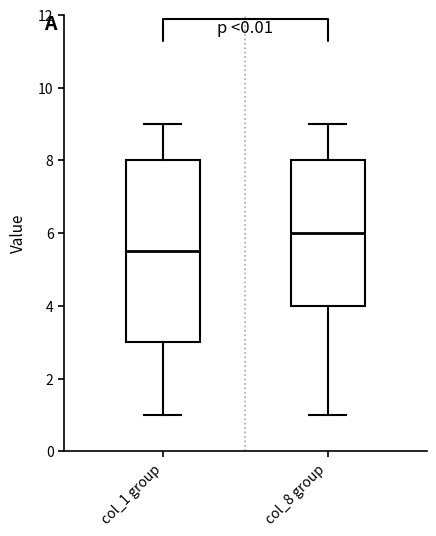

Where does the upper whisker of the box for col_1 group end on the y-axis? The values are not printed on the chart, so give them approximately, as read against the axis.

9.0